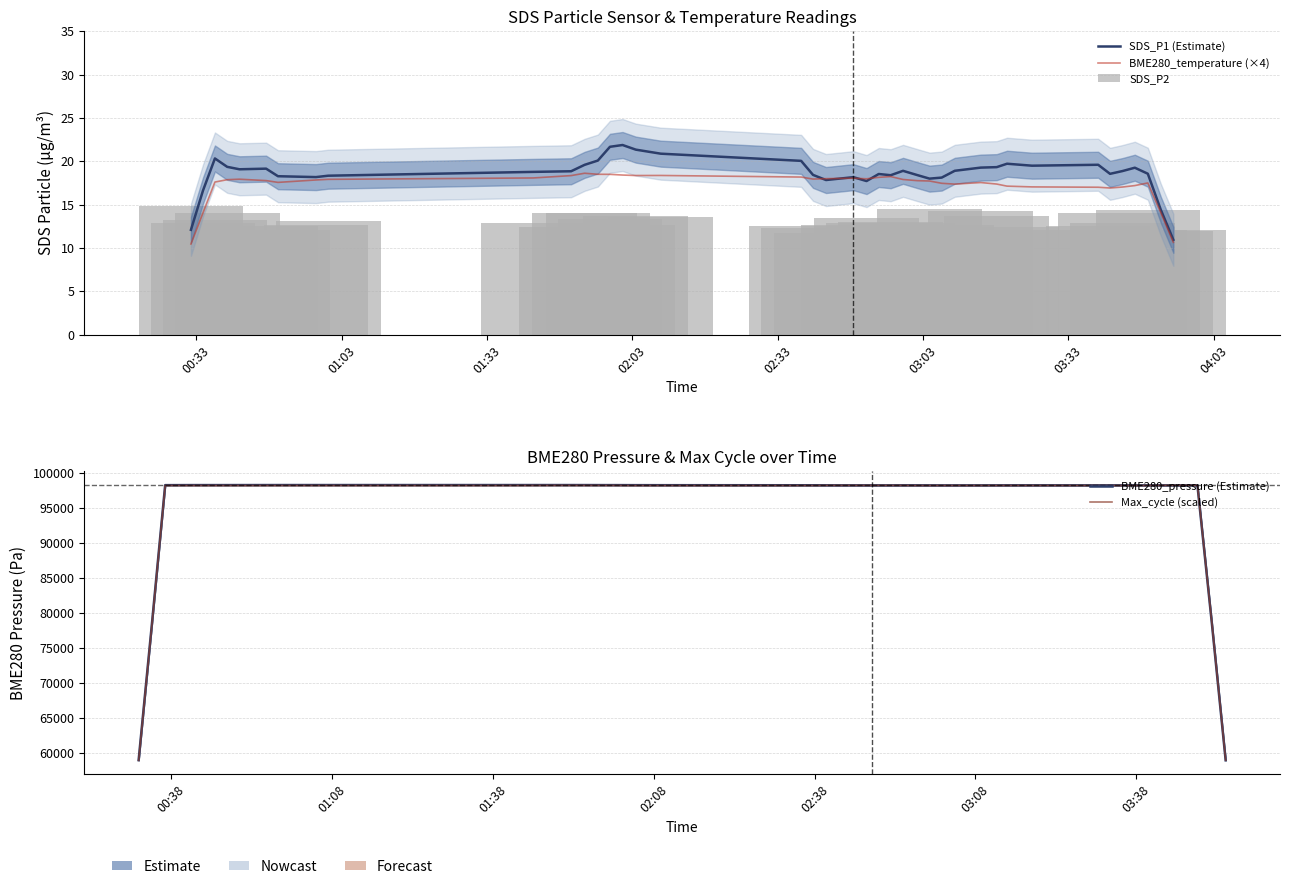

What is the sum of all SDS_P2 values?

518.4